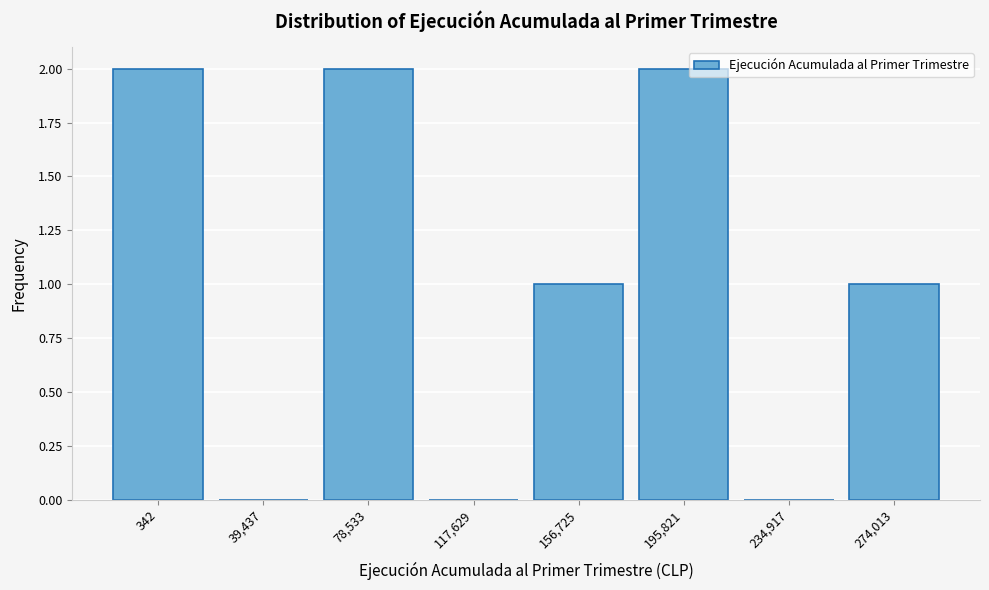

Reading left to right, transcribe all the data shown in this chart.

342=2	39,437=0	78,533=2	117,629=0	156,725=1	195,821=2	234,917=0	274,013=1